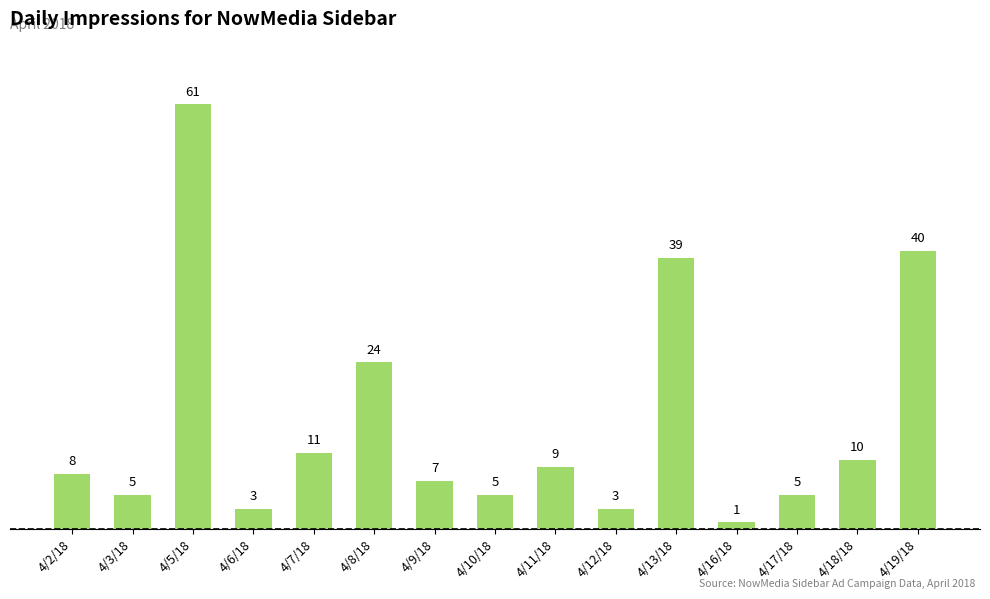

Which has a higher value, 4/7/18 or 4/8/18?

4/8/18